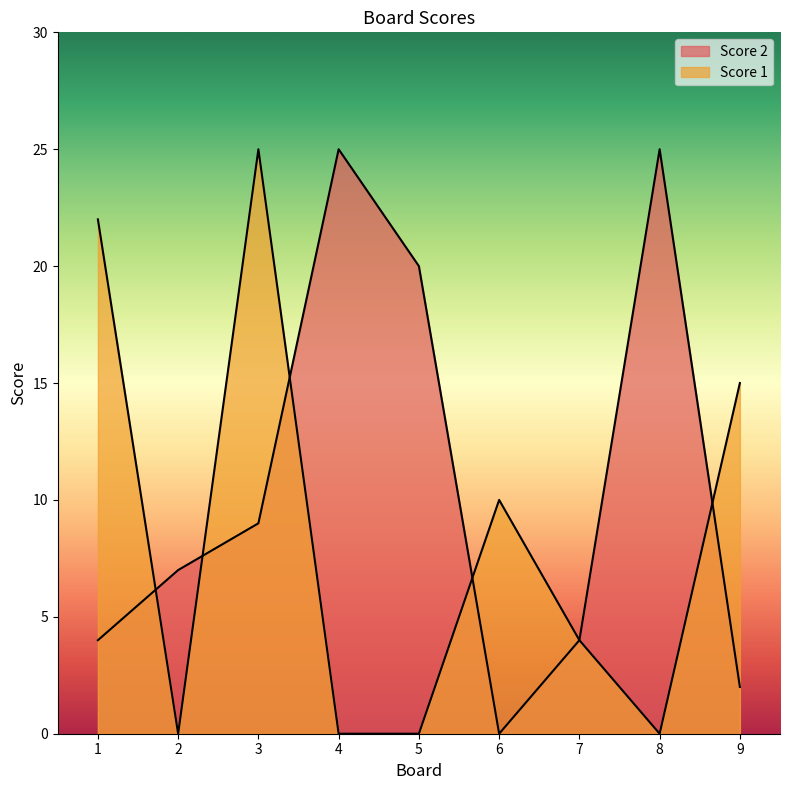

Reading left to right, extract all data points from this chart.

Score 2: 4	7	9	25	20	0	4	25	2
Score 1: 22	0	25	0	0	10	4	0	15